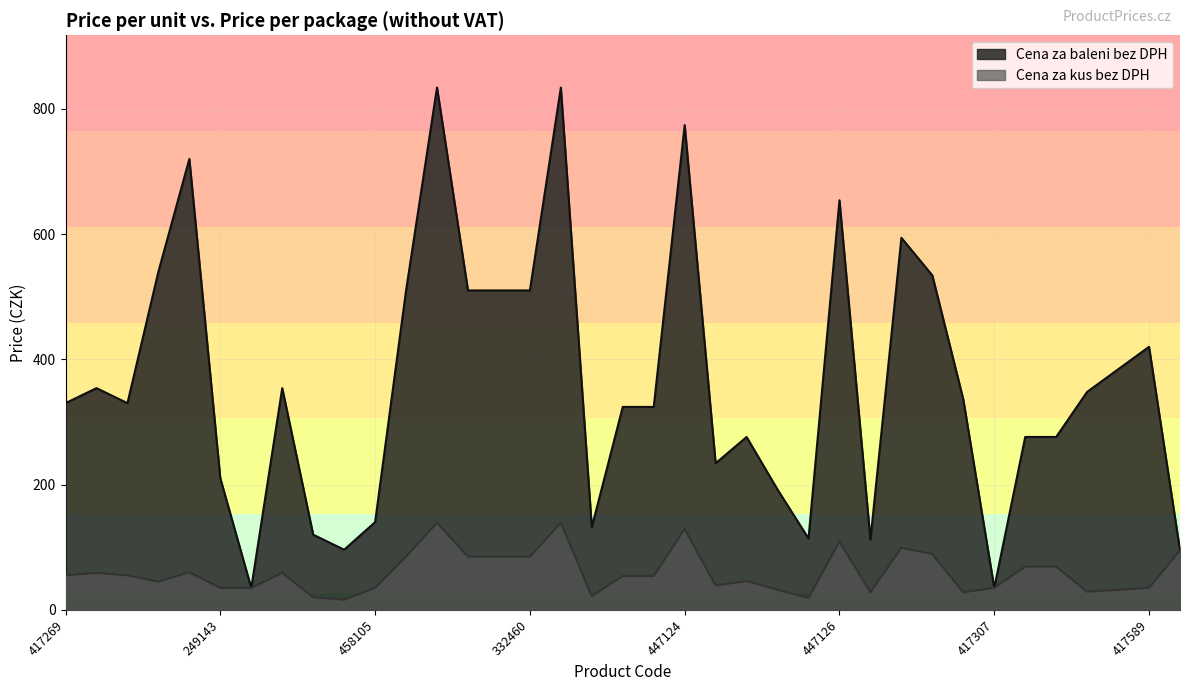

What is the label of the 28th point from the left?

464791